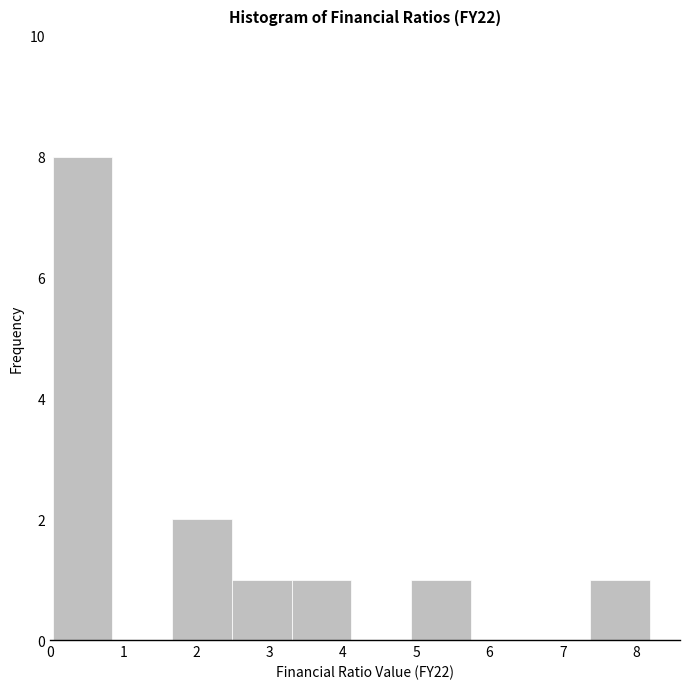

Reading left to right, transcribe this chart: for each bar, give the range it covers on the x-axis and its height. Neither the bar edges nor the heights are printed on the chart, so give them approximately, as read against the axes.

0.0 to 0.9: 8
0.9 to 1.7: 0
1.7 to 2.5: 2
2.5 to 3.3: 1
3.3 to 4.1: 1
4.1 to 4.9: 0
4.9 to 5.7: 1
5.7 to 6.6: 0
6.6 to 7.4: 0
7.4 to 8.2: 1